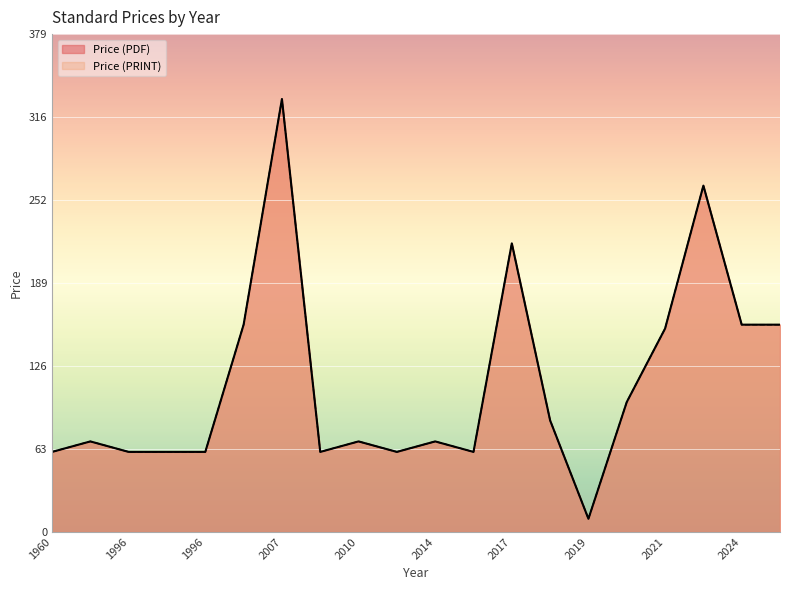

True or false: Price (PRINT) and Price (PDF) cross at least once.

False